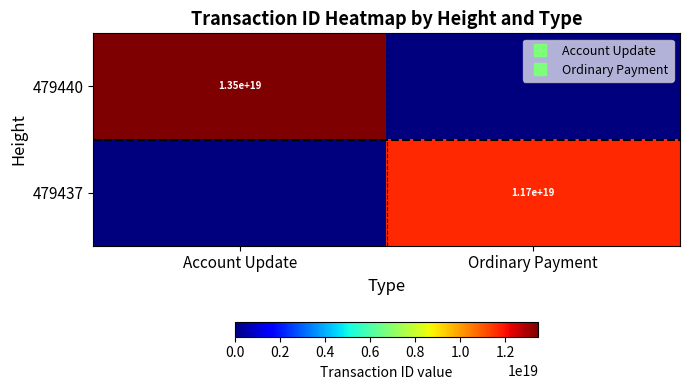

Is the value of 479437 at Account Update greater than the value of 479440 at Account Update?

No